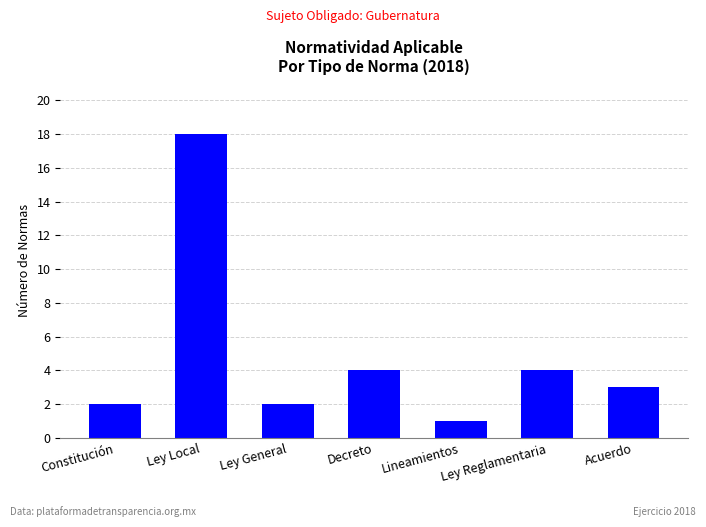

Which label corresponds to the largest value in the chart?

Ley Local